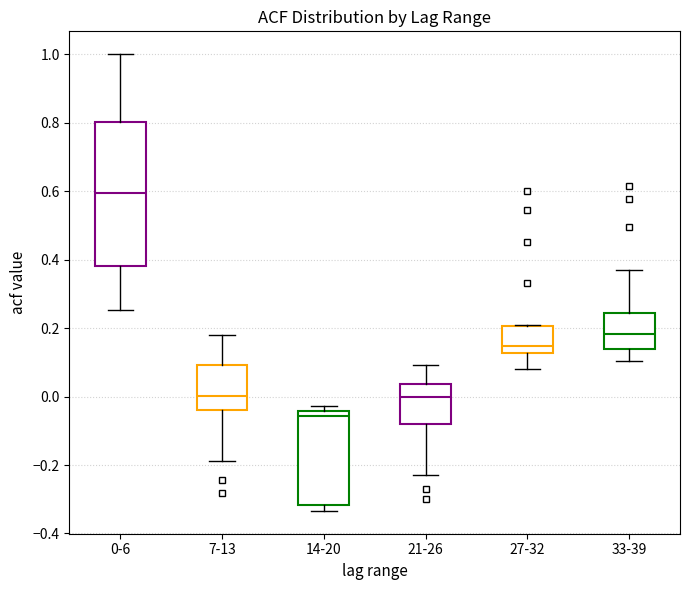

Where does the lower whisker of the box for 0-6 end on the y-axis? The values are not printed on the chart, so give them approximately, as read against the axis.

0.26